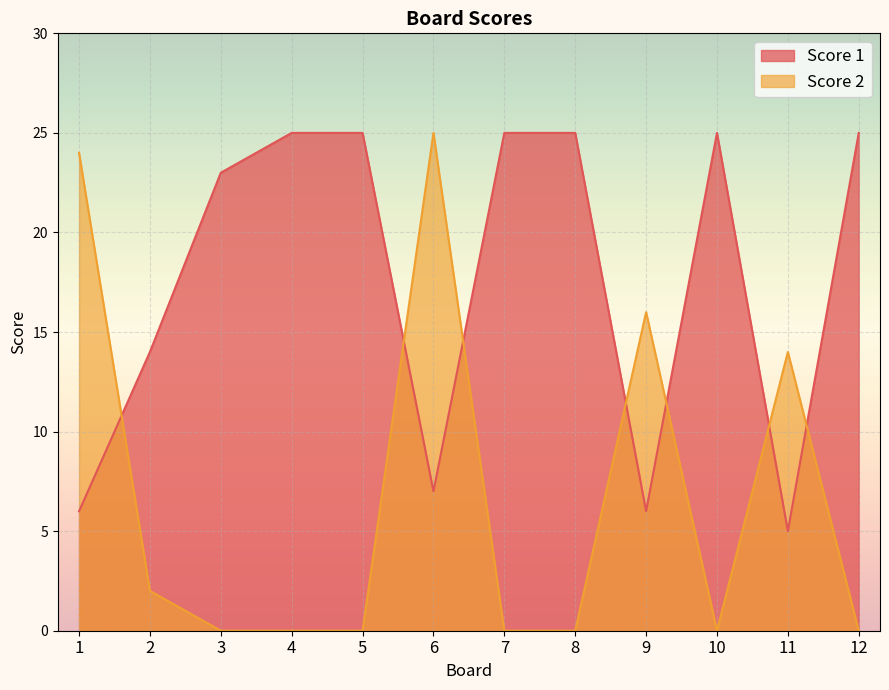

Reading left to right, extract all data points from this chart.

Score 1: 6	14	23	25	25	7	25	25	6	25	5	25
Score 2: 24	2	0	0	0	25	0	0	16	0	14	0